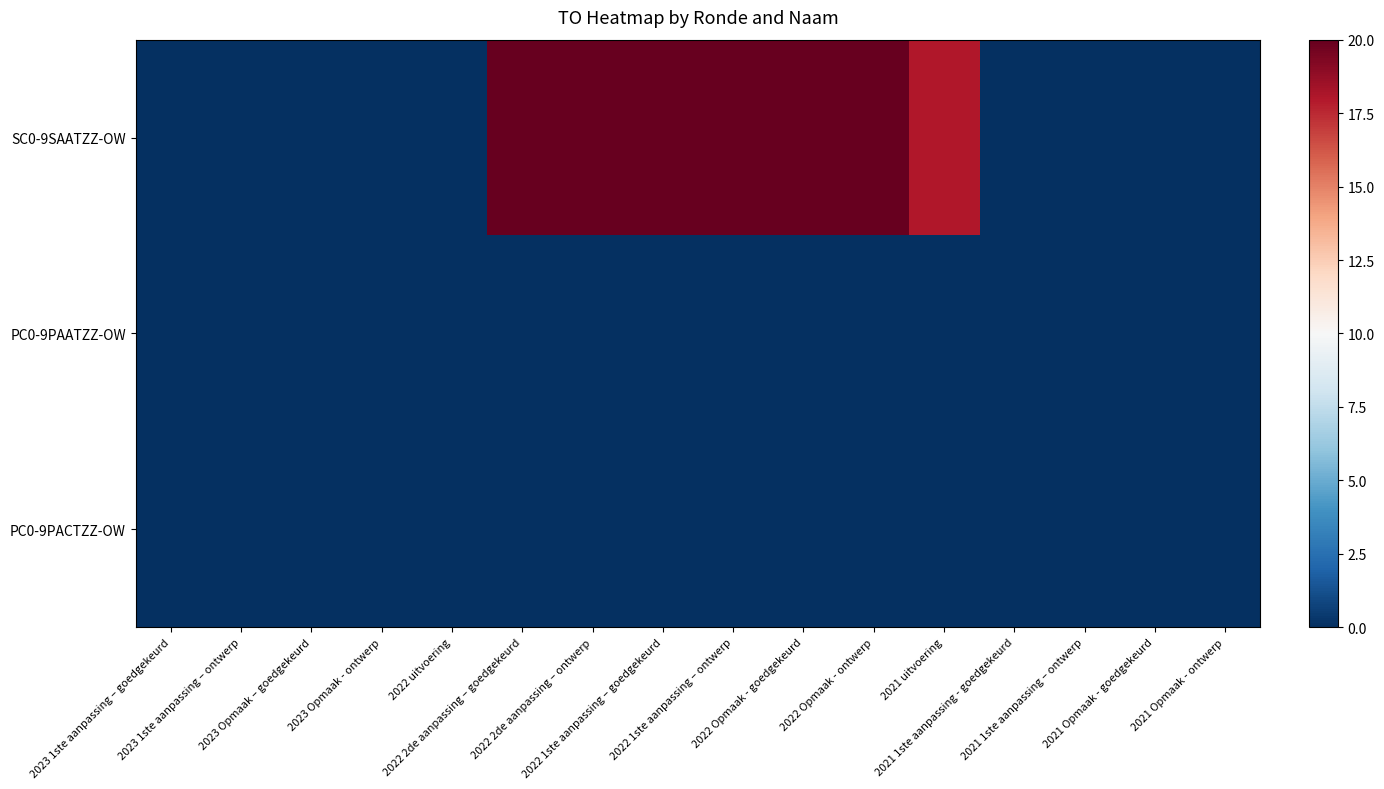

Rank the series at 2022 2de aanpassing – ontwerp from lowest to highest value.

PC0-9PAATZZ-OW, PC0-9PACTZZ-OW, SC0-9SAATZZ-OW